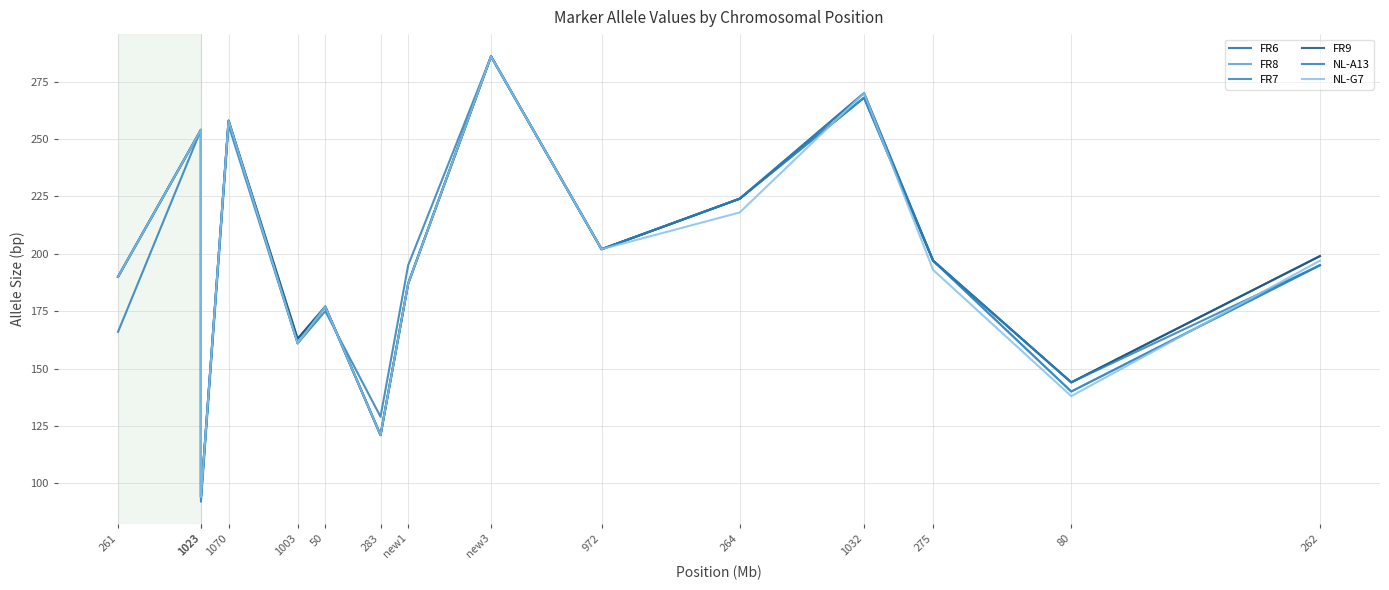

What is the label of the 10th point from the right?

50